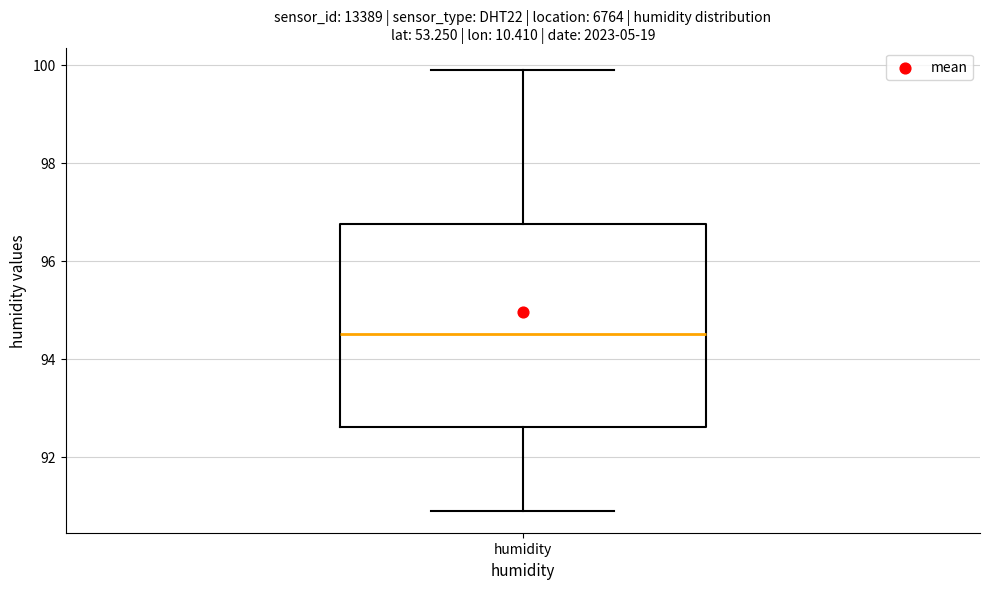

Where is the upper edge of the box for humidity on the y-axis? The values are not printed on the chart, so give them approximately, as read against the axis.

96.8